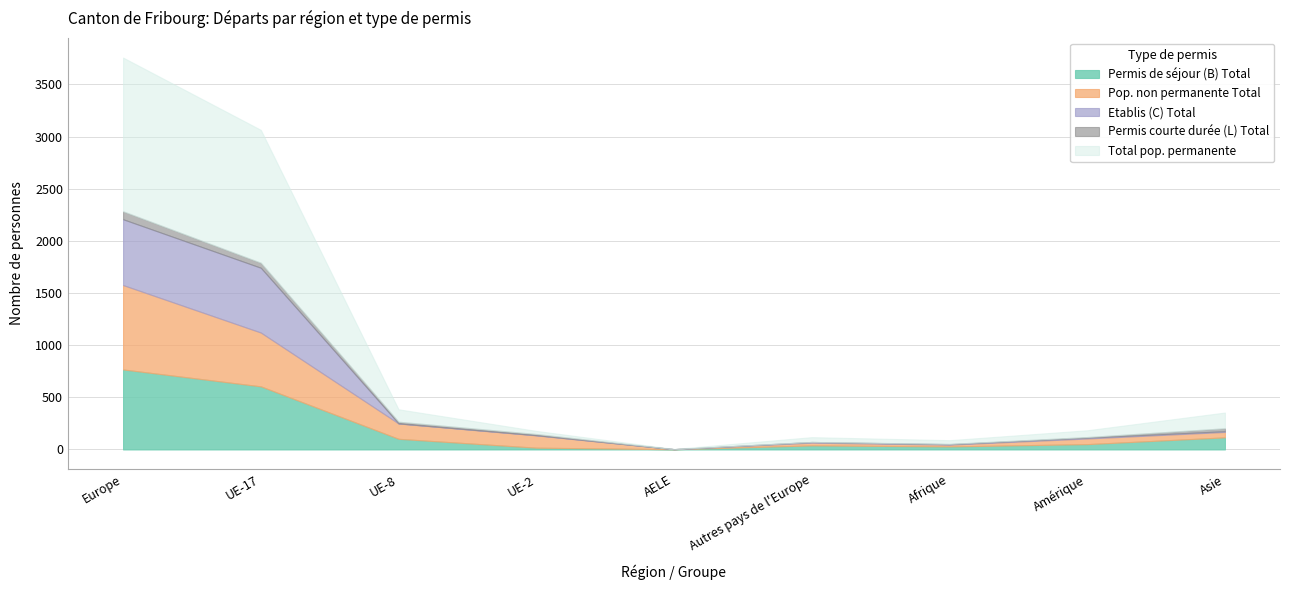

At which category does Permis de séjour (B) Total reach its first local valley?

AELE